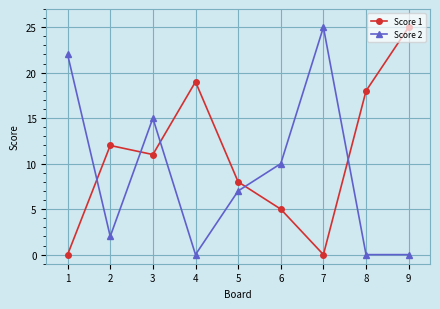

True or false: Score 1 has more than 1 interior local peaks.

True